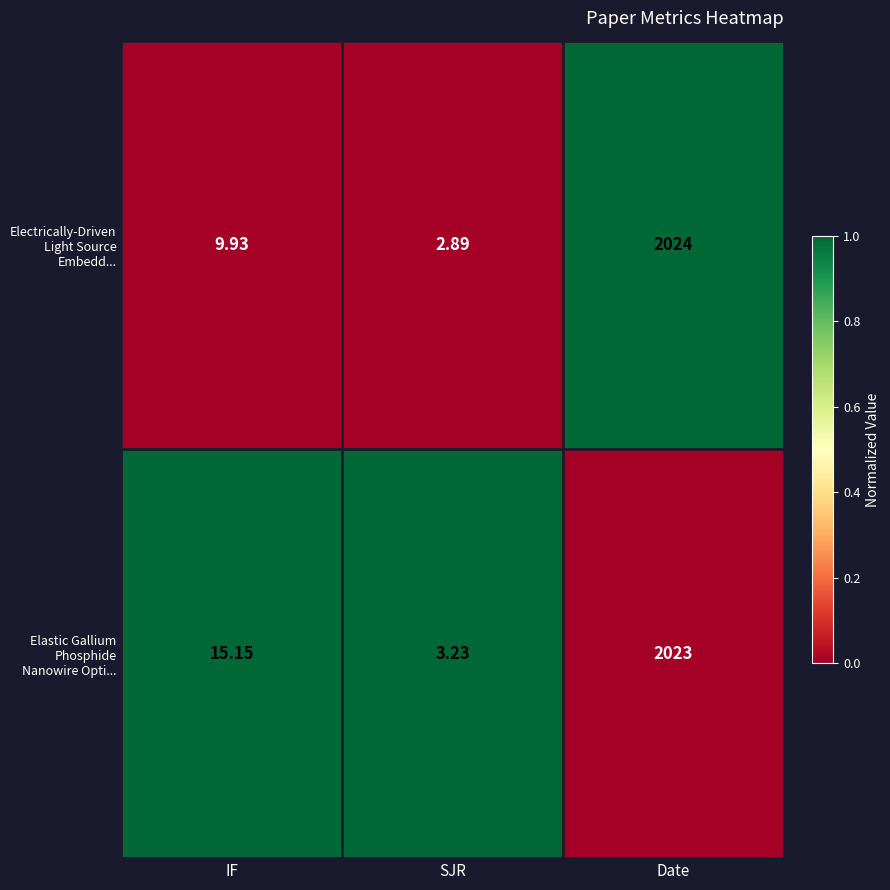

Between SJR and Date, which series saw the biggest shift?

Electrically-Driven Light Source Embedd...